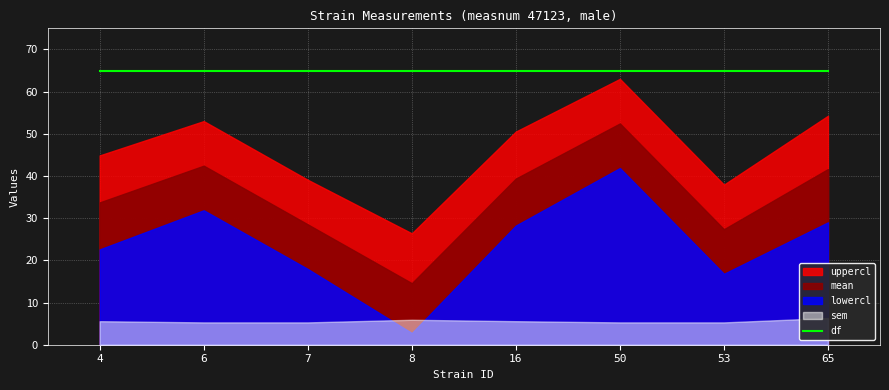

What is the value of the sem point at the 3rd from the left?

5.3